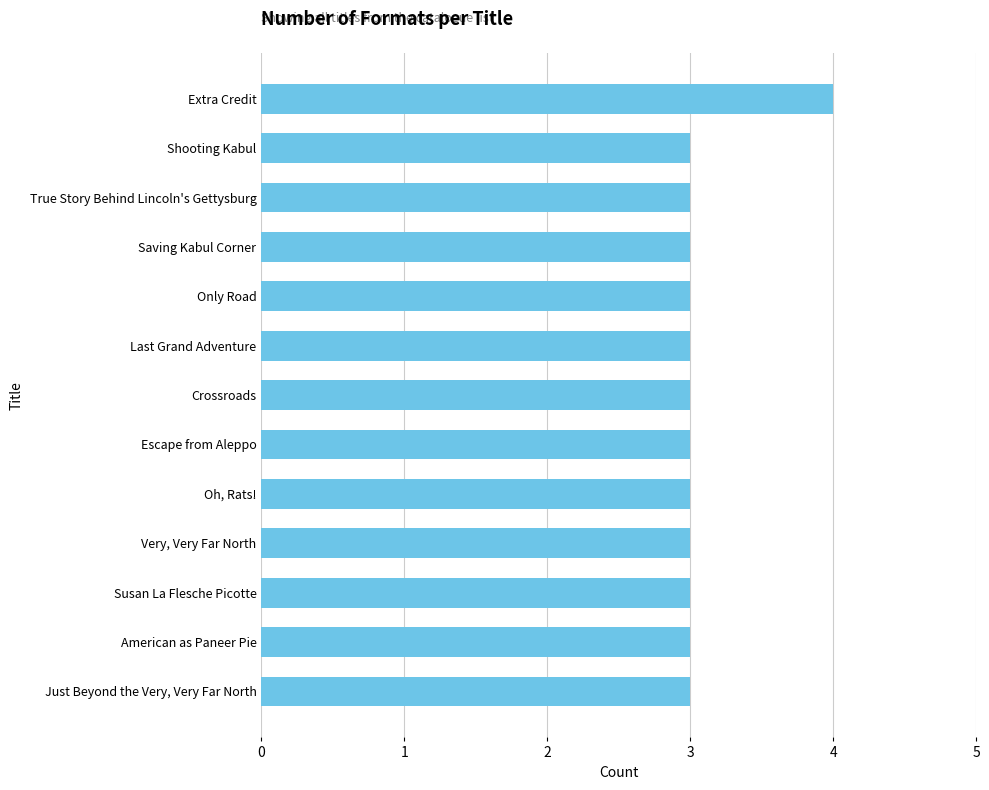

Reading bottom to top, list all the values displayed in this chart.

3	3	3	3	3	3	3	3	3	3	3	3	4